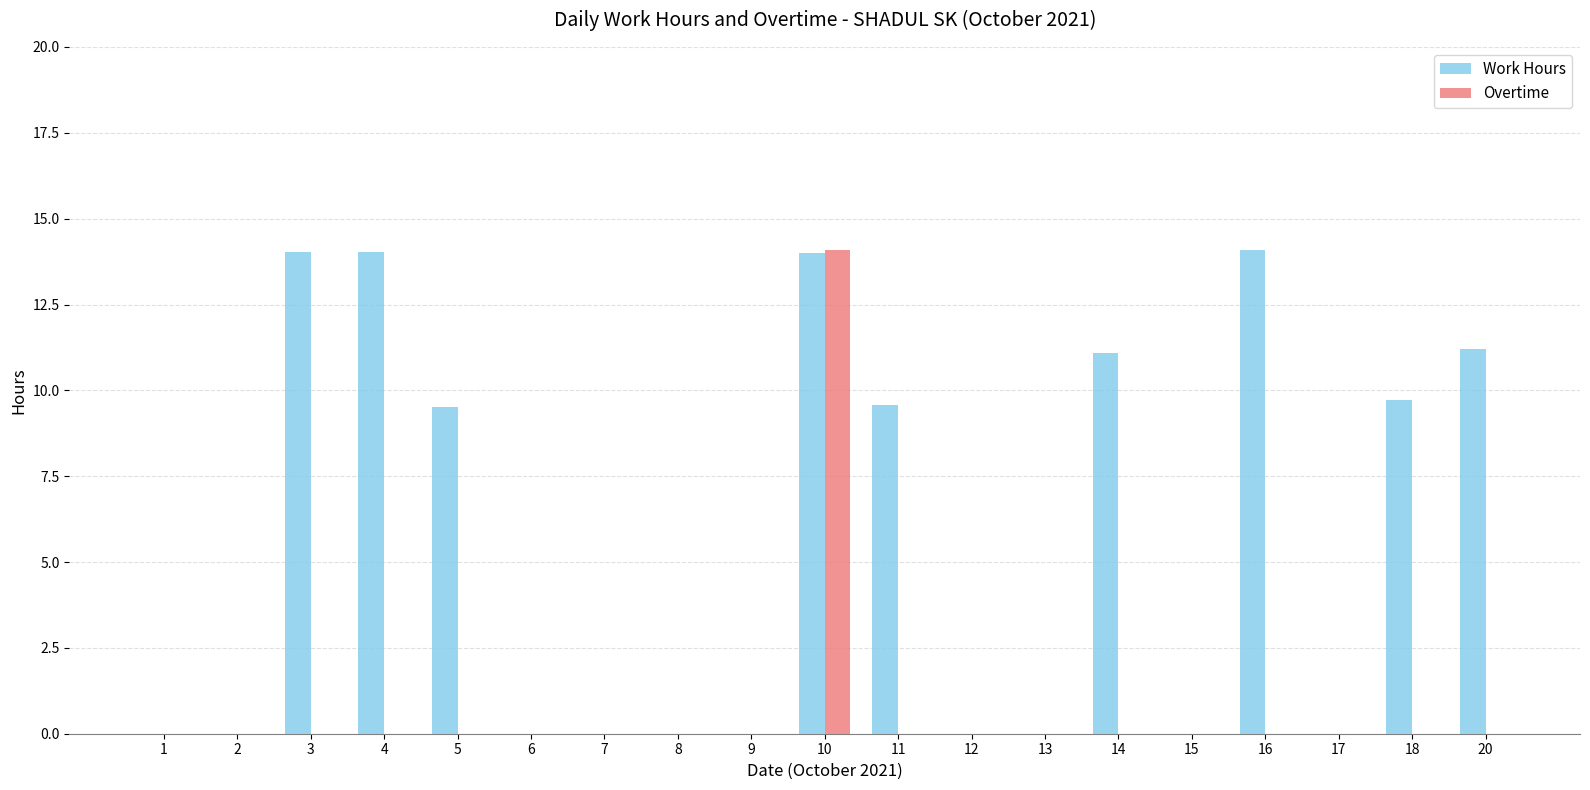

Is the value of Work Hours at 4 greater than the value of Overtime at 2?

Yes